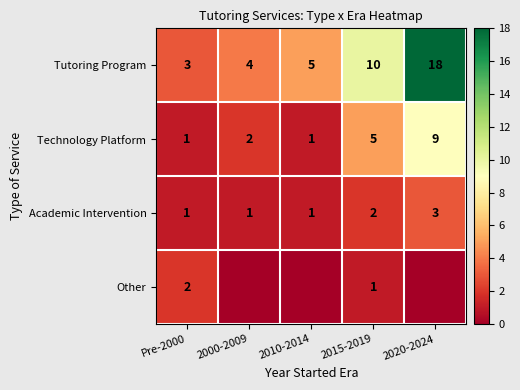

What is the sum of the Technology Platform values at 2020-2024 and 2015-2019?

14